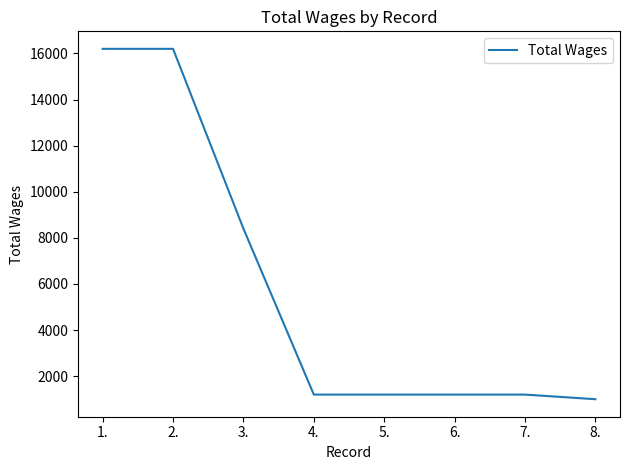

Is it true that the value at 5. is 1831?

False